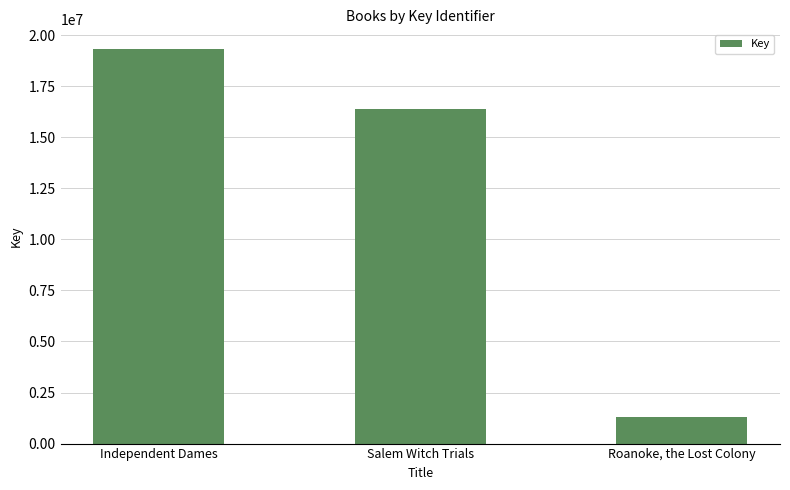

What is the minimum value shown in the chart?

1294678